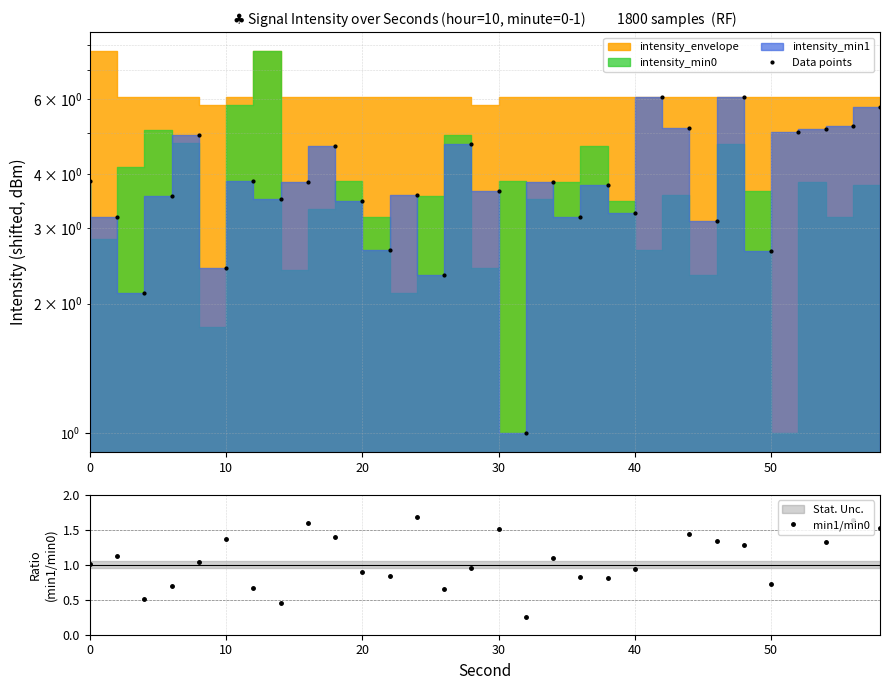

At how many categories does at least one series exceed 2?

29